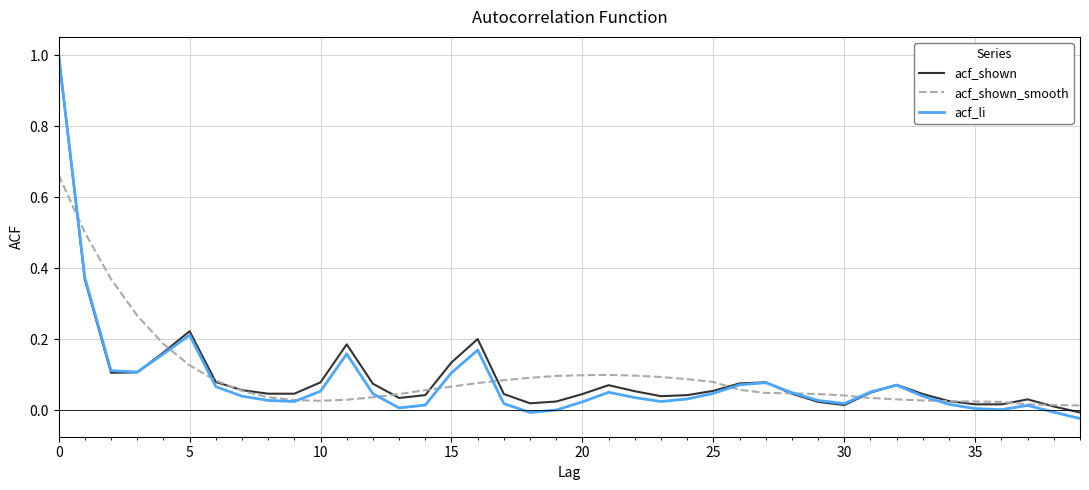

What is the highest value of the acf_li series?

1.0